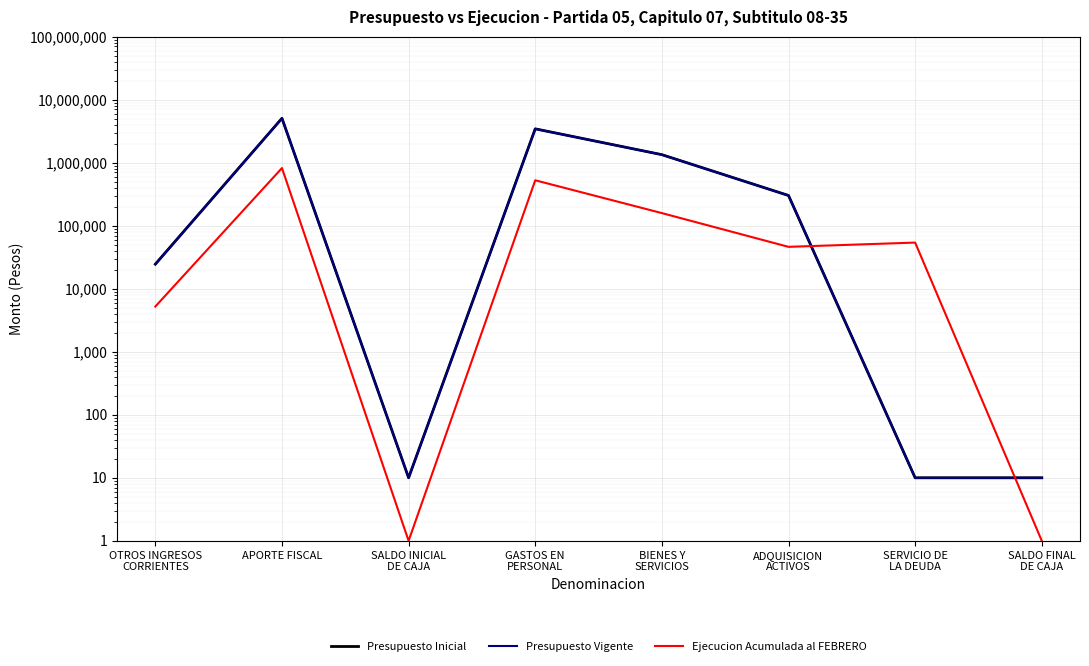

What is the sum of all Ejecucion Acumulada al FEBRERO values?

1614088